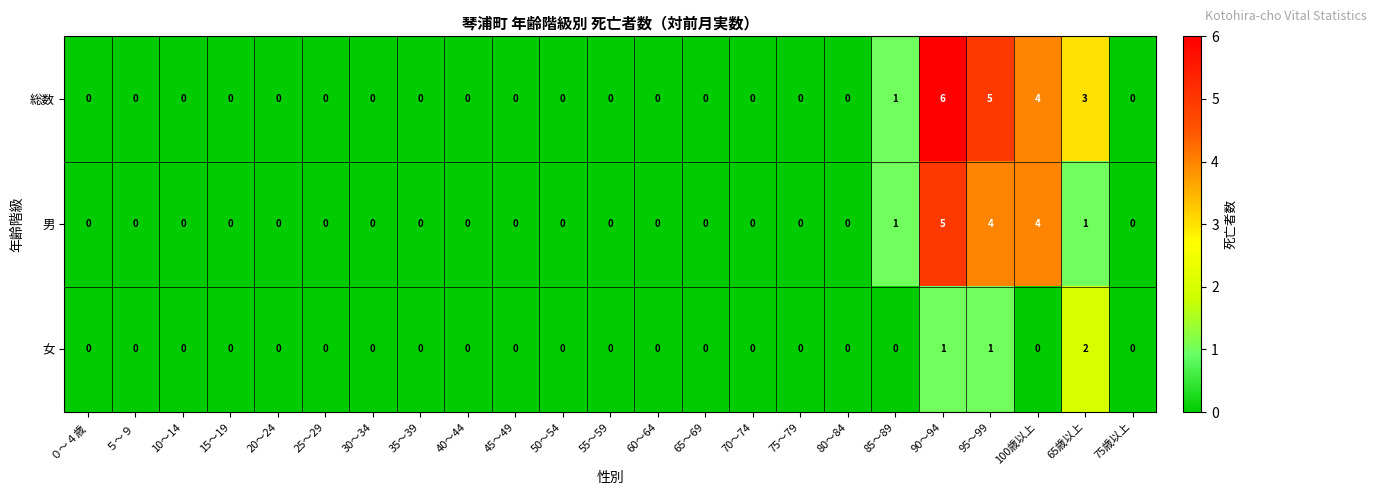

Which series has the widest spread of values?

総数